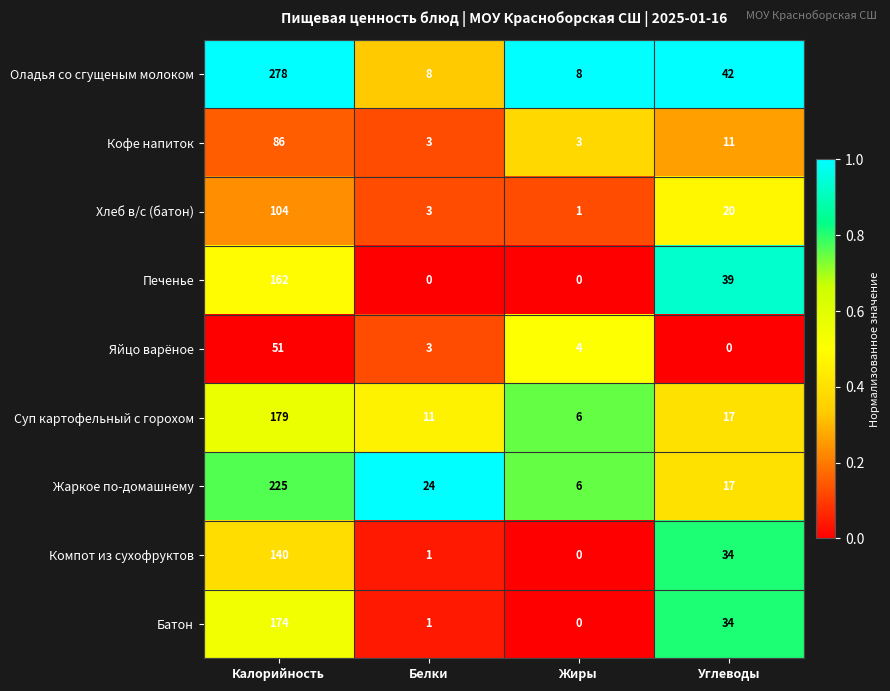

At which category is the sum across all series the highest?

Калорийность